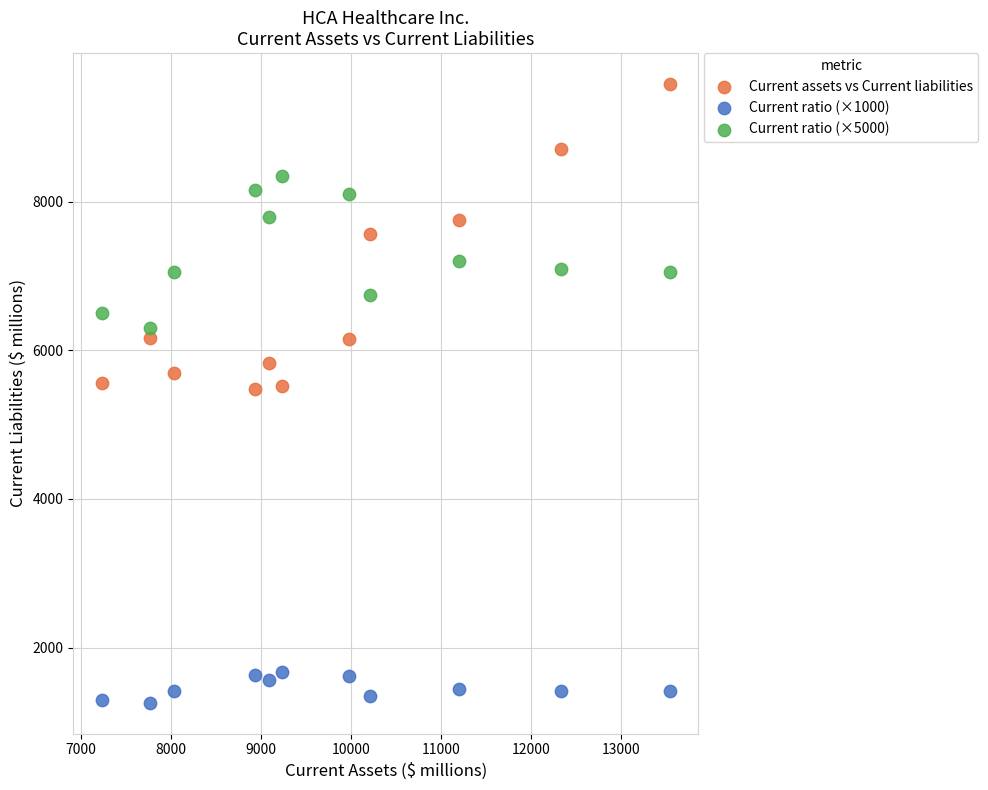

Which series has the largest Y range (max minus min)?

Current assets vs Current liabilities